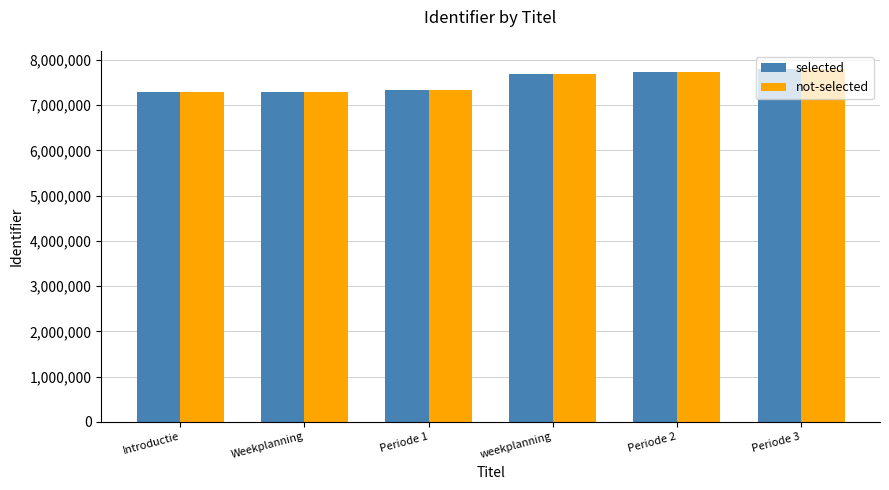

The value of selected at Periode 3 is 7807586. True or false?

True